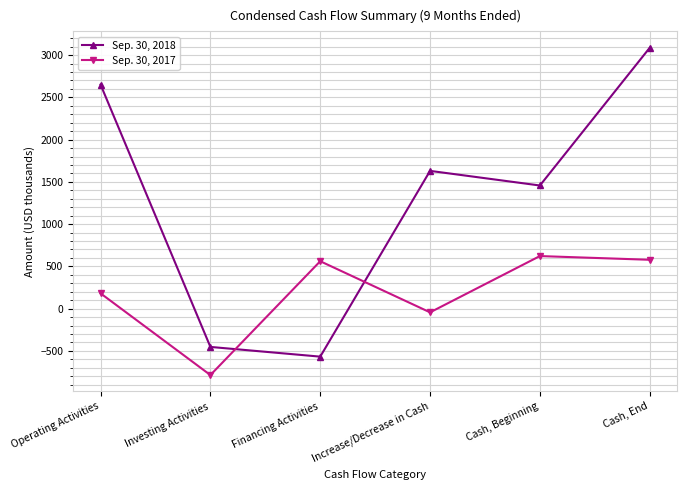

At which category does Sep. 30, 2017 reach its first local peak?

Financing Activities